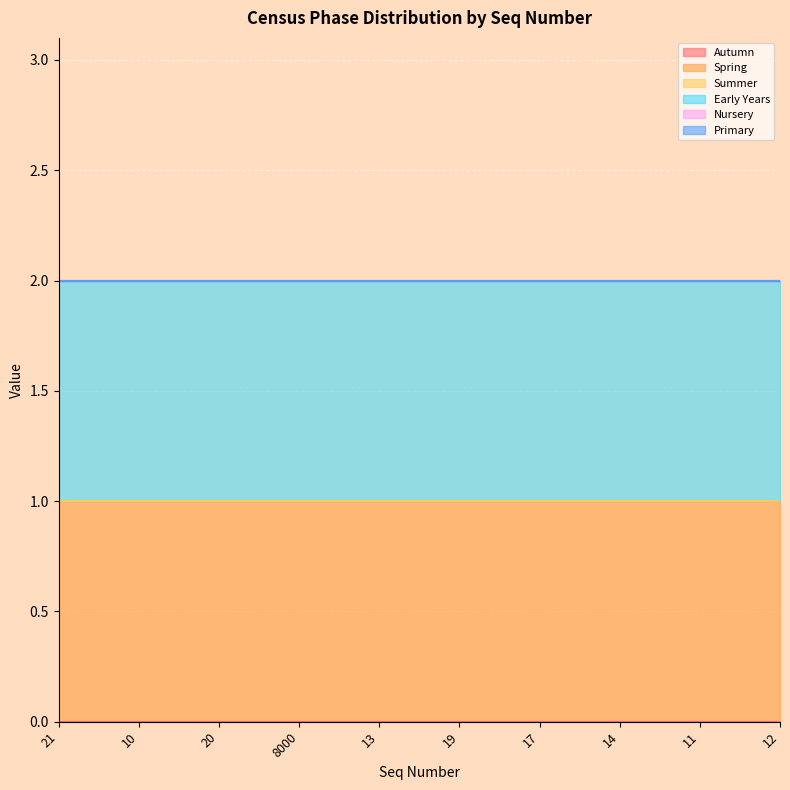

The value of Summer at 14 is 0. True or false?

True